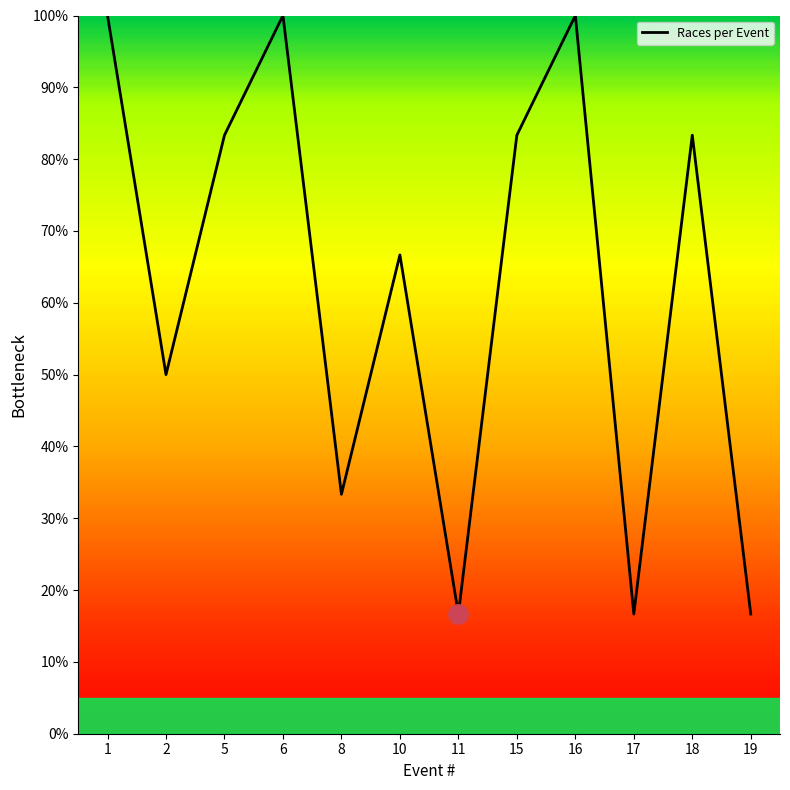

What is the smallest value displayed?

16.7